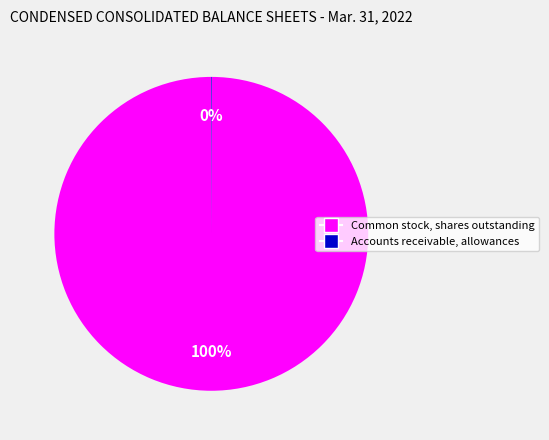

What is the majority slice?

Common stock, shares outstanding